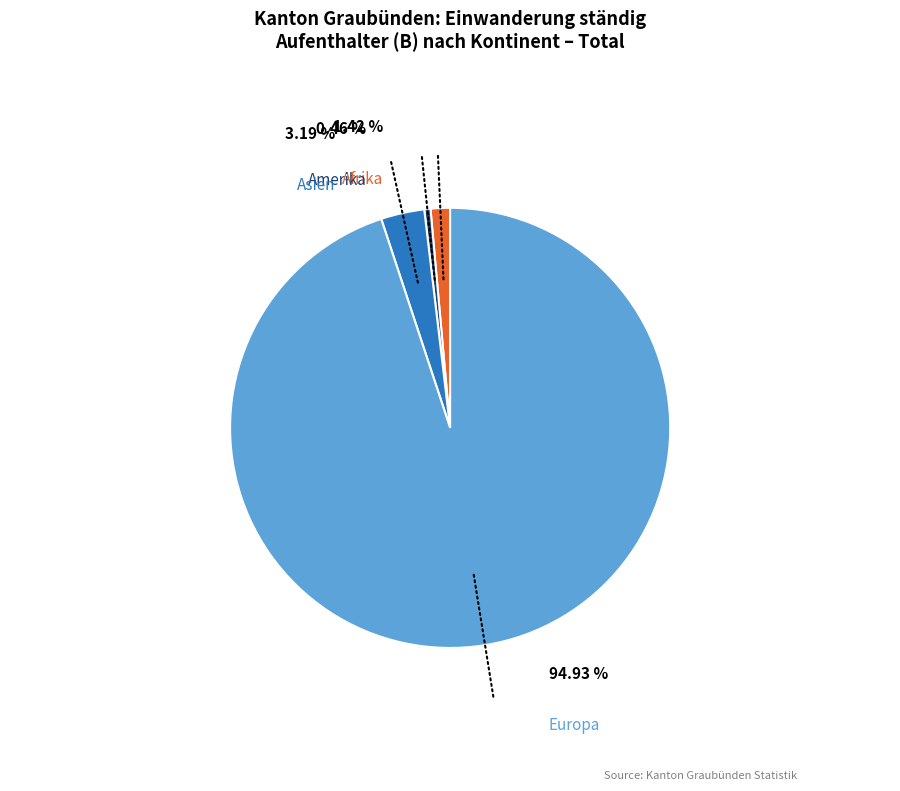

Which slice is the largest?

Europa